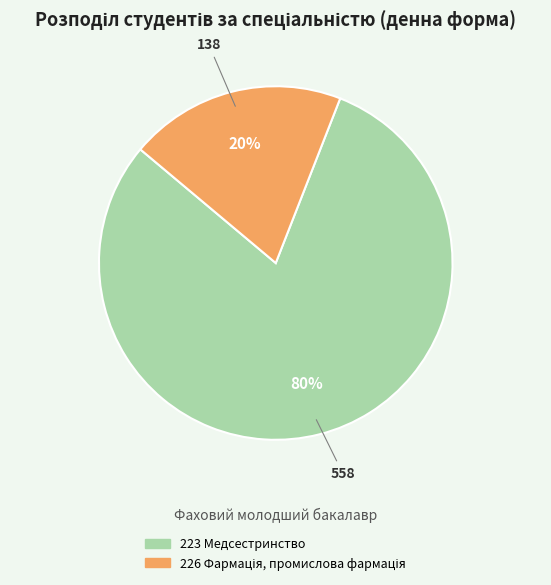

To the nearest percent, what portion does 223 Медсестринство represent?

80%